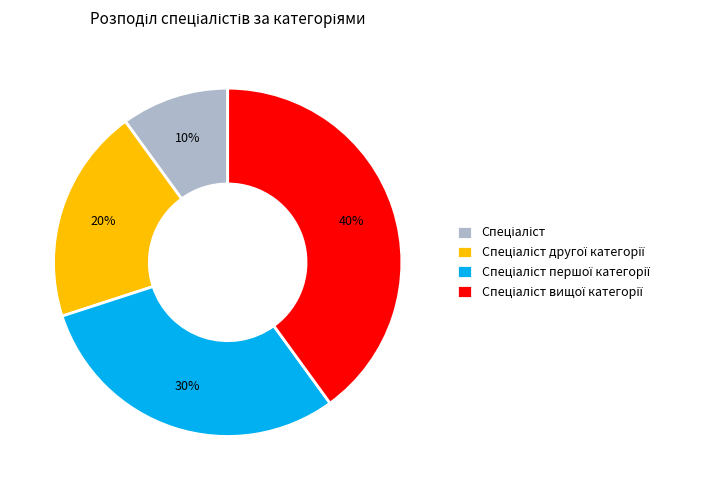

Does any single category account for the majority?

No